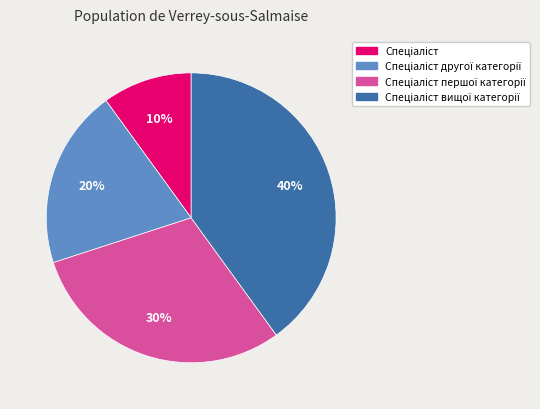

To the nearest percent, what is the difference between the largest and smallest slice percentages?

30%